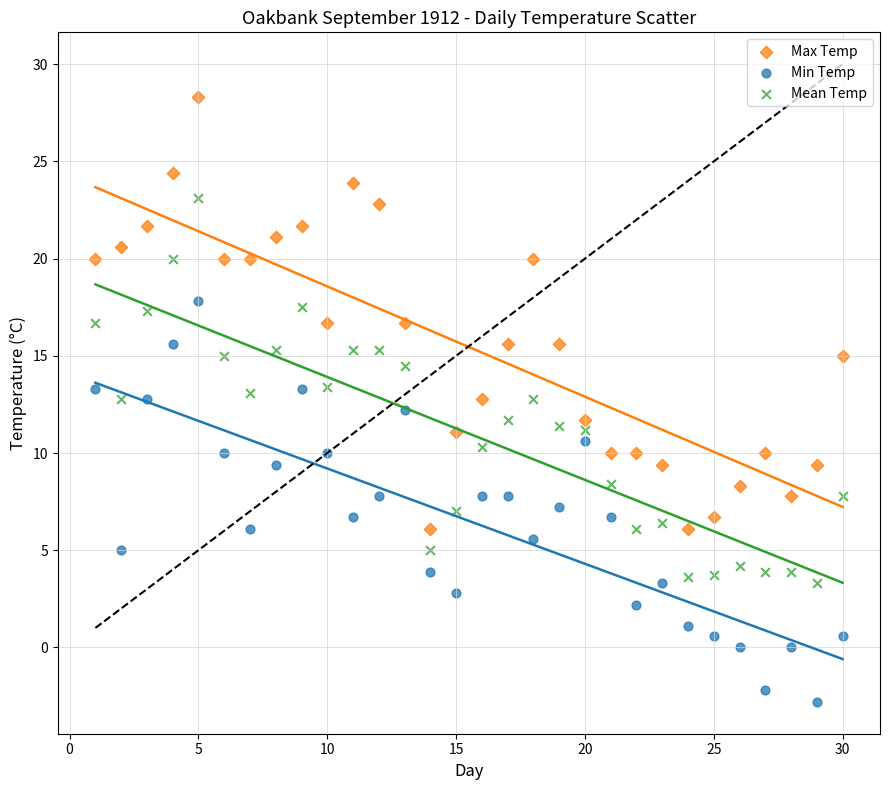

Which series has the largest Y range (max minus min)?

Max Temp